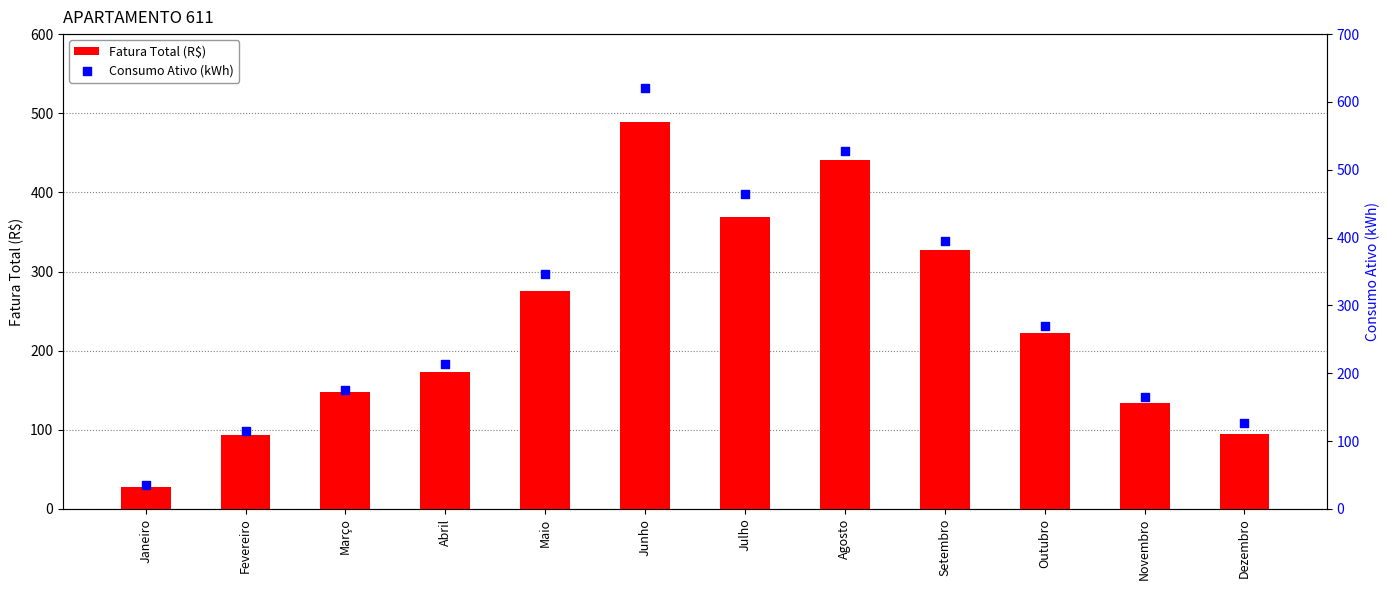

Which series reaches the maximum Y coordinate?

Consumo Ativo (kWh)